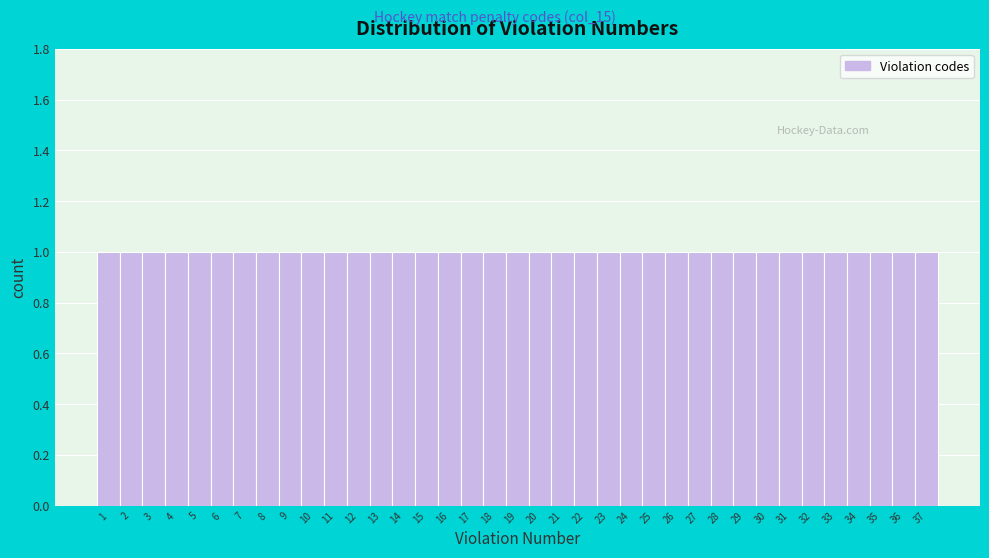

How tall is the bar that spans 20.5 to 21.5 on the x-axis? The values are not printed on the chart, so give them approximately, as read against the axis.

1